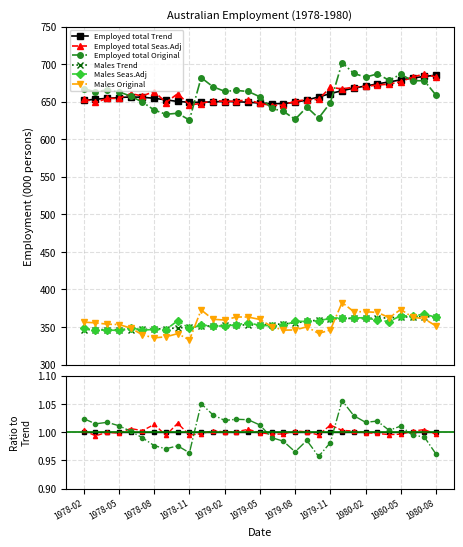

What are all the series names shown in the legend?

Employed total Trend, Employed total Seas.Adj, Employed total Original, Males Trend, Males Seas.Adj, Males Original